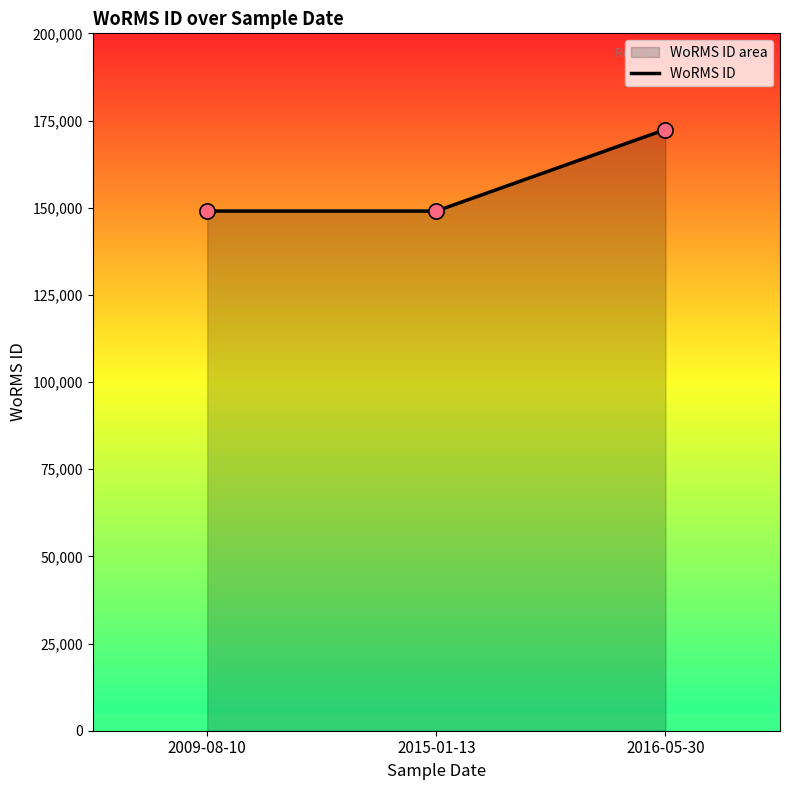

What is the change in value from 2009-08-10 to 2016-05-30?

+23391